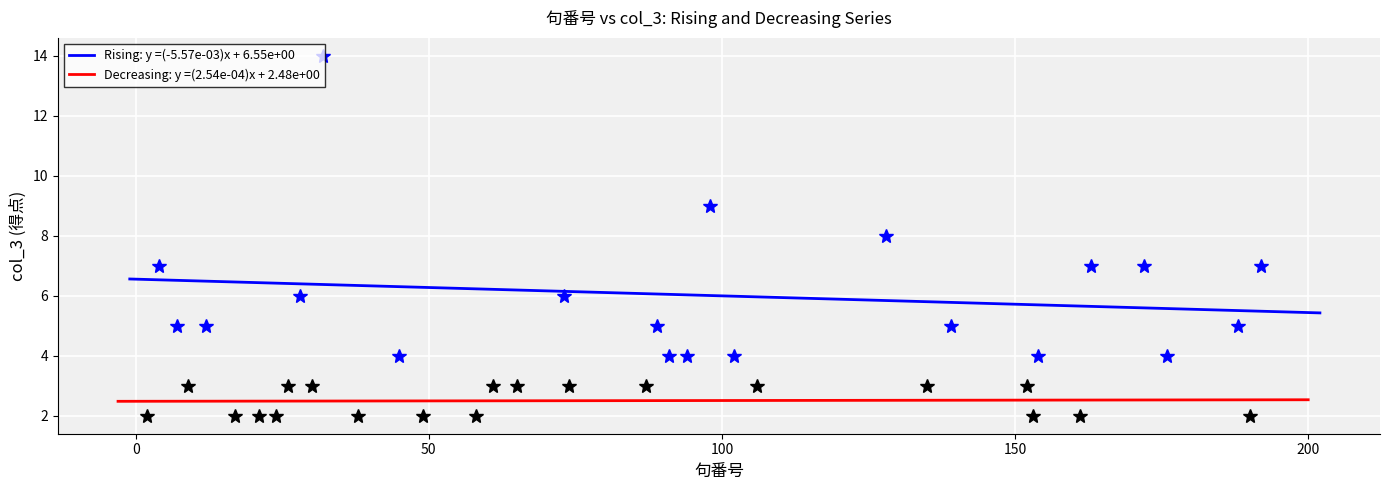

Rank the series by their maximum value, from highest to lowest.

Rising (句番号 vs col_3), Decreasing (句番号 vs col_3)